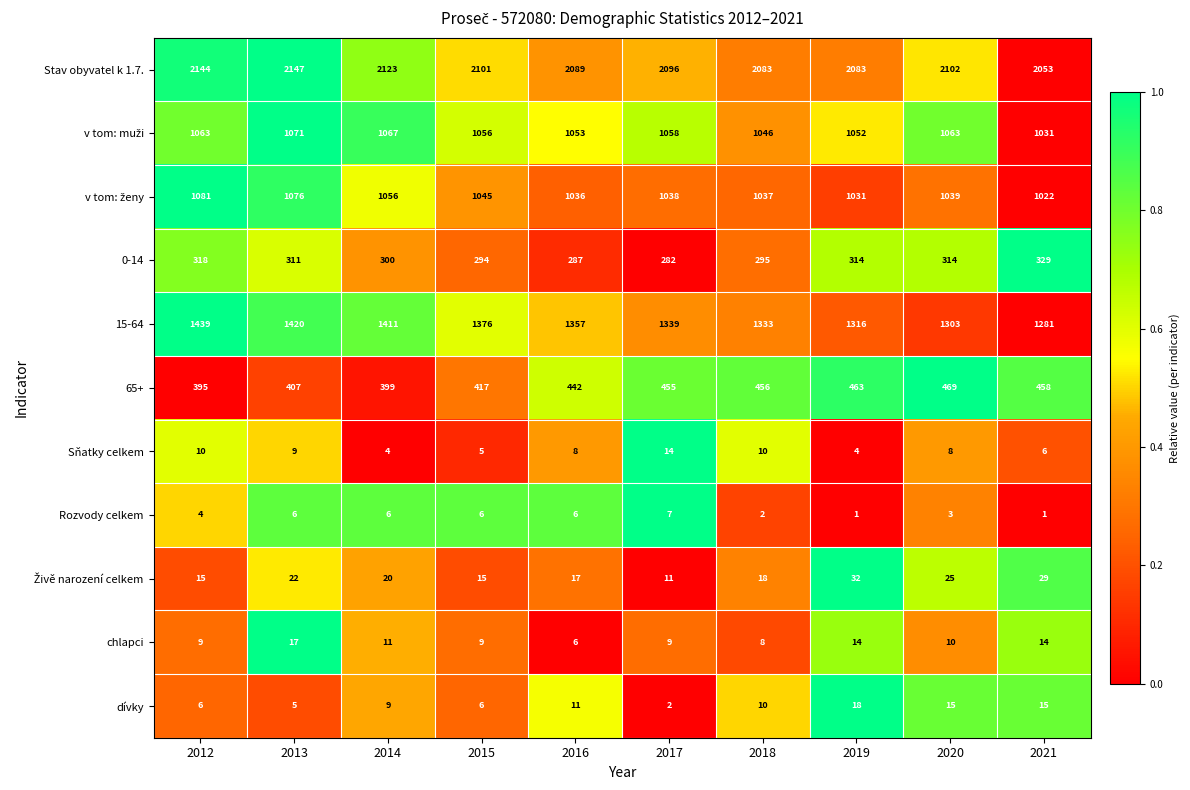

What is the maximum value shown in the chart?

2147